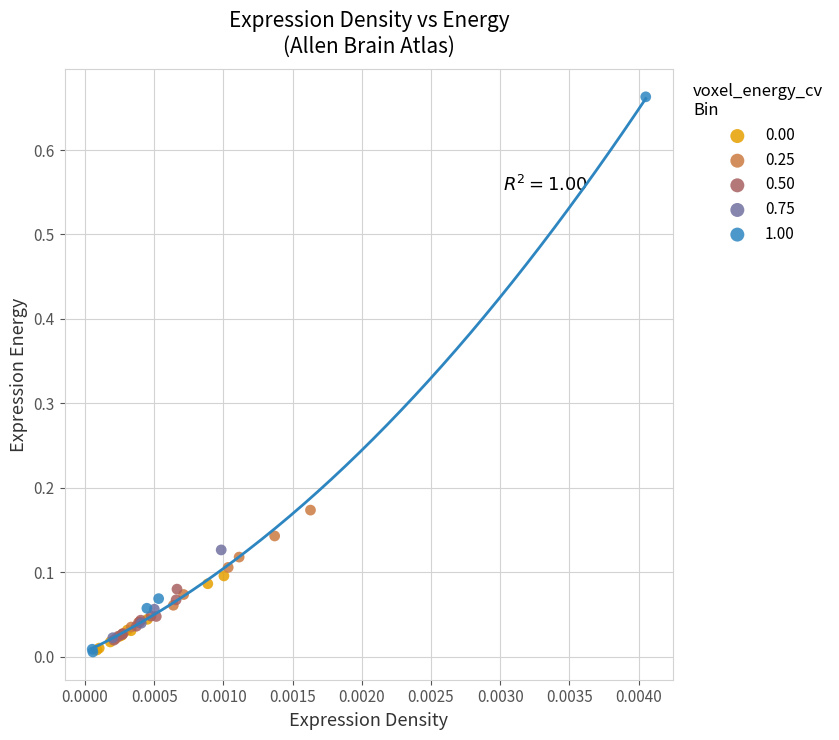

Which series has the widest spread of Y values?

1.00